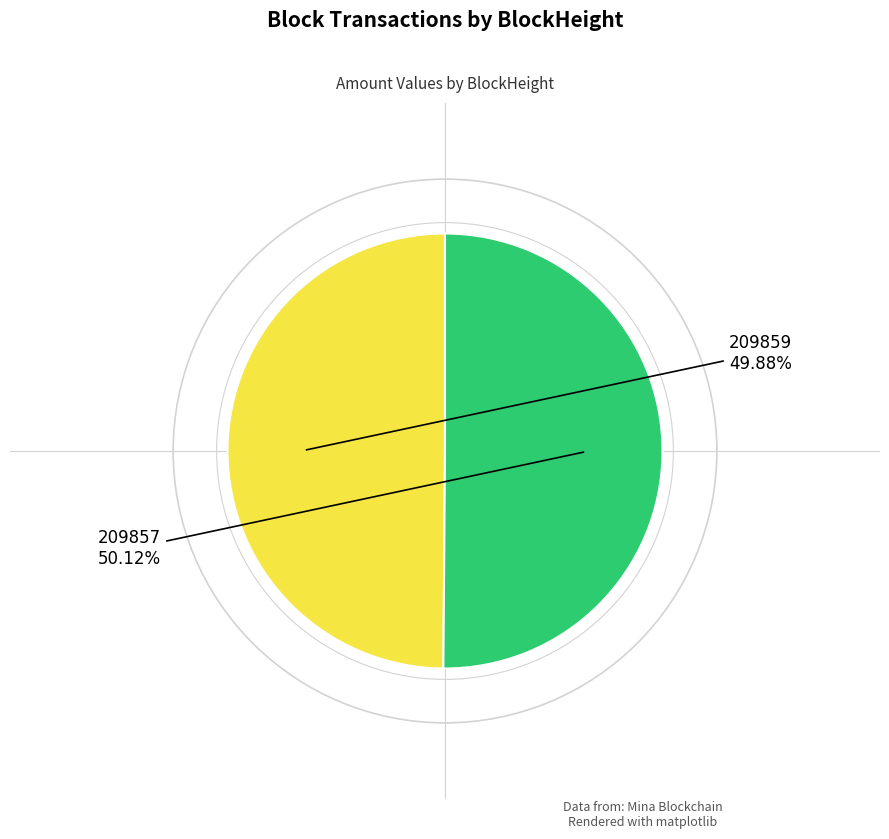

Is there any slice that represents more than half of the pie?

Yes